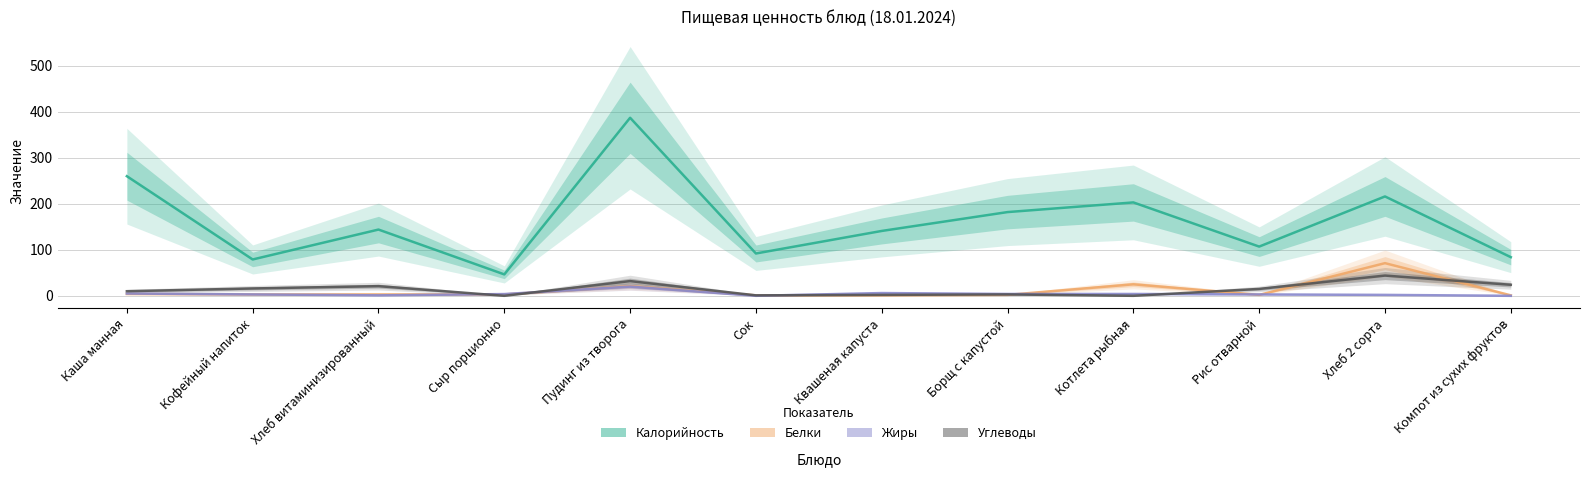

What is the spread (max minus min) of values at Кофейный напиток?

76.0